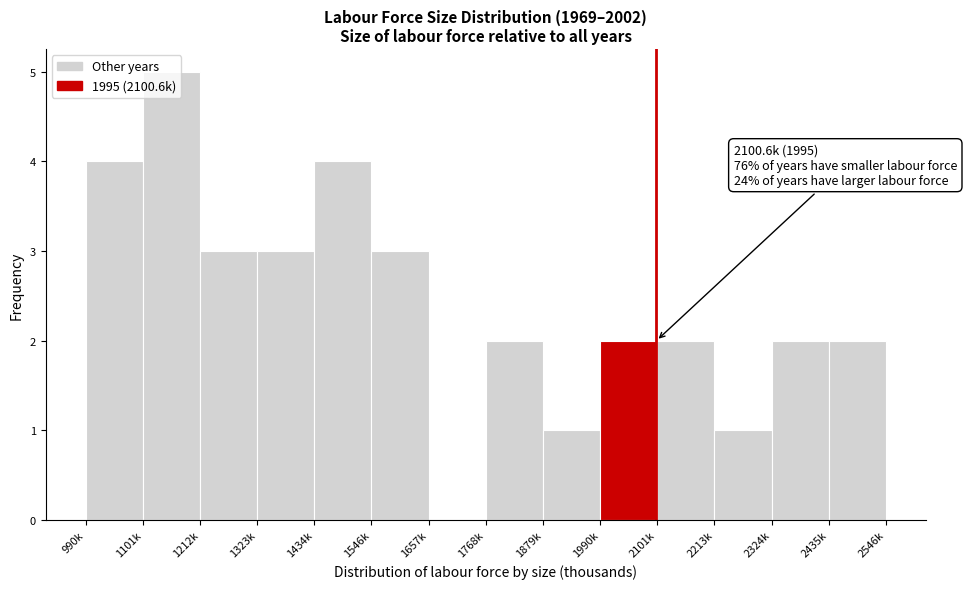

Which label corresponds to the largest value in the chart?

1101k